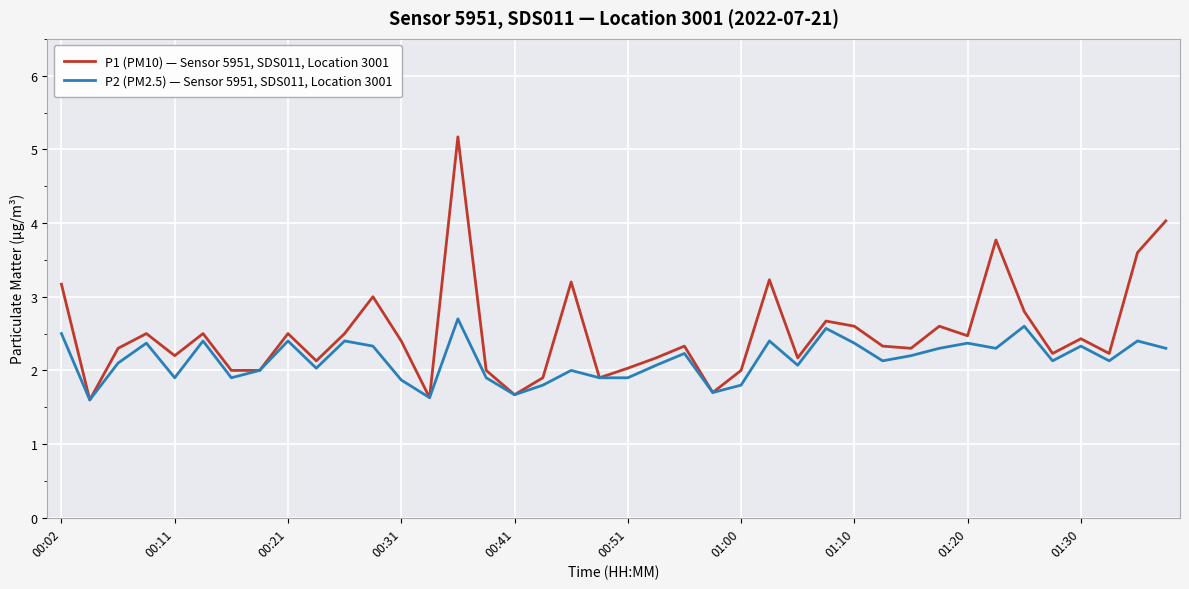

List the series in order of their overall mean, highest first.

P1 (PM10) — Sensor 5951, SDS011, Location 3001, P2 (PM2.5) — Sensor 5951, SDS011, Location 3001